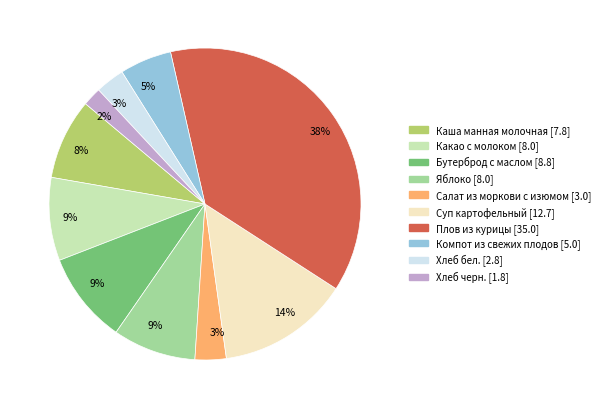

What is the largest slice in the pie chart?

Плов из курицы